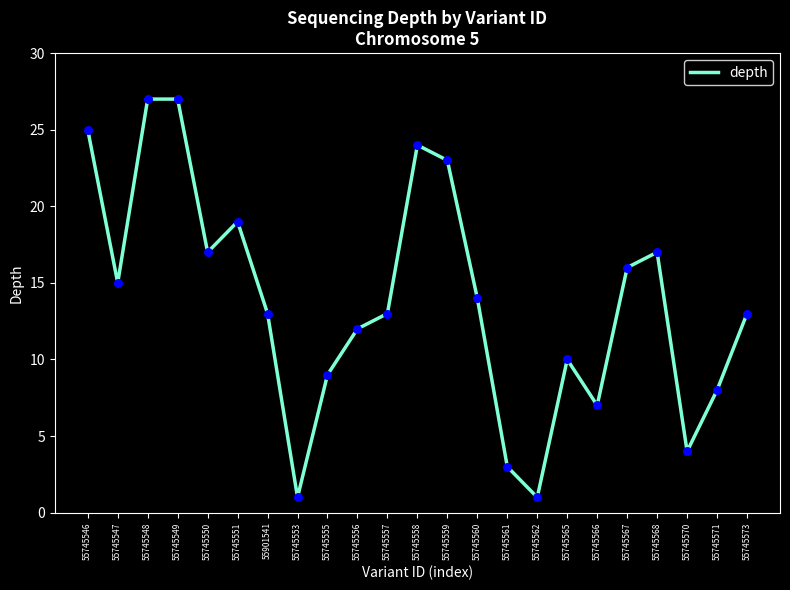

Which has a higher value, 55745568 or 55745556?

55745568